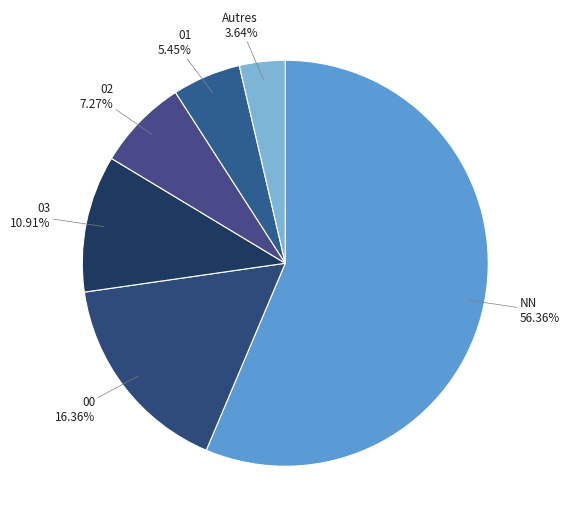

What is the smallest slice in the pie chart?

Autres